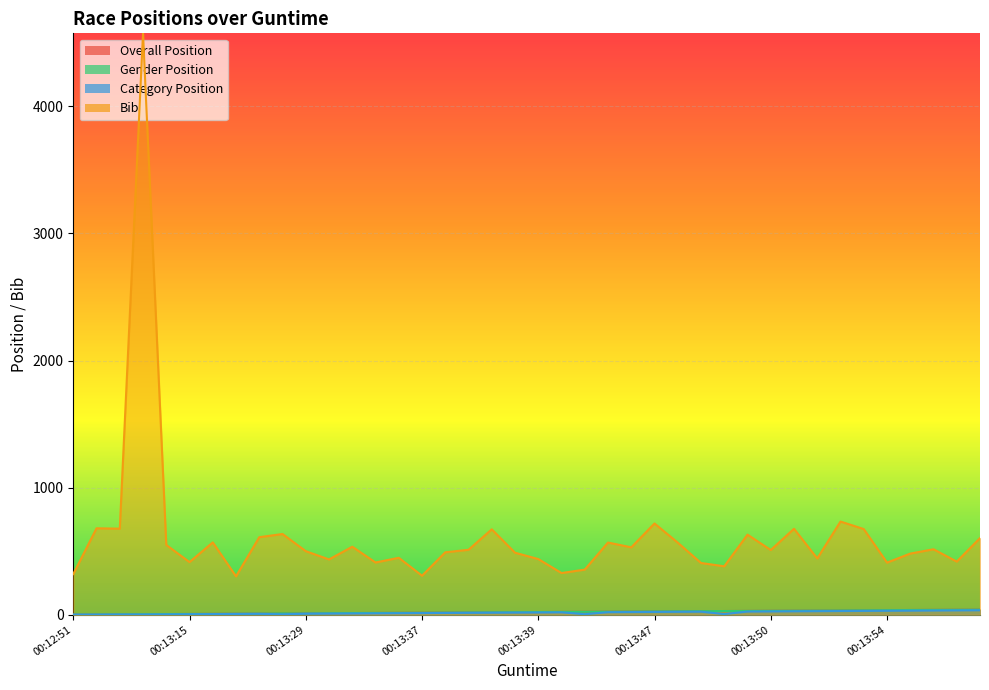

Between 00:13:48 and 00:13:55, which series saw the biggest shift?

Bib